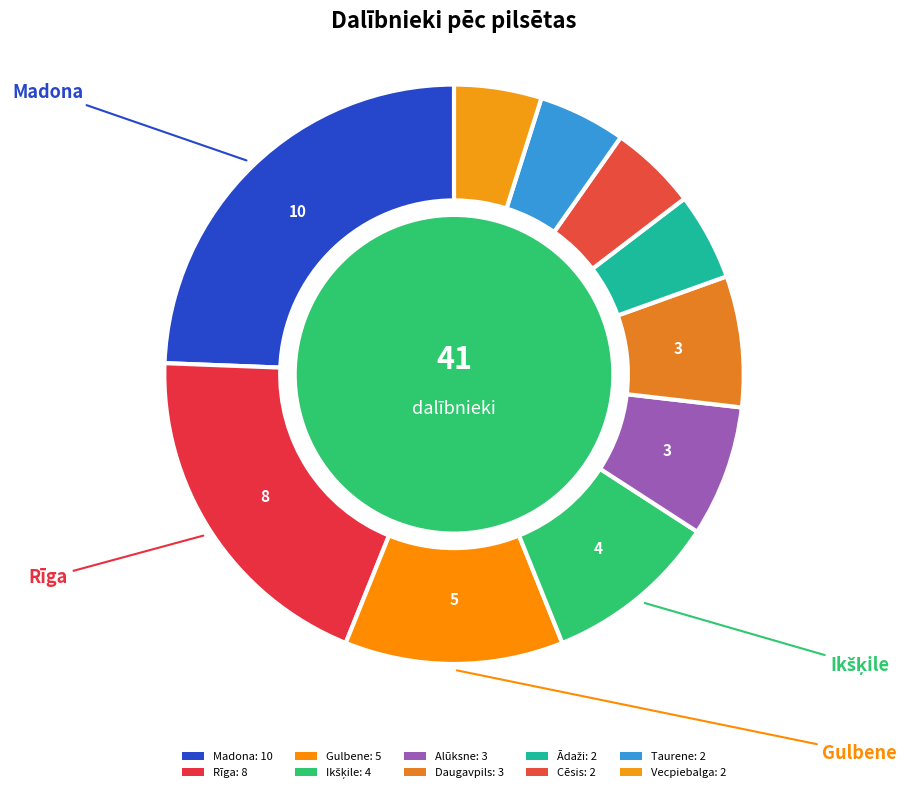

Is it true that Alūksne is 1% of the pie?

False